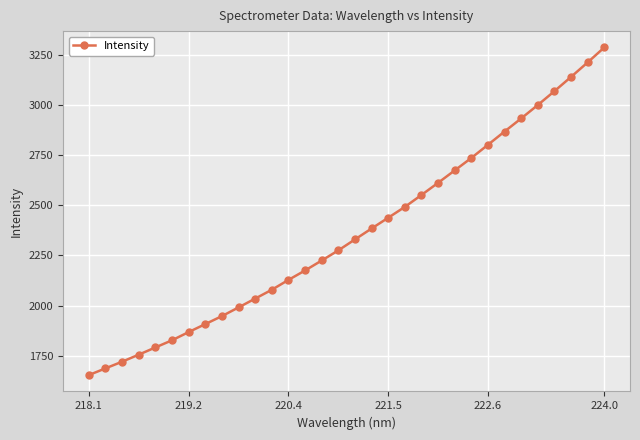

What is the difference between the maximum and minimum values?

1636.6